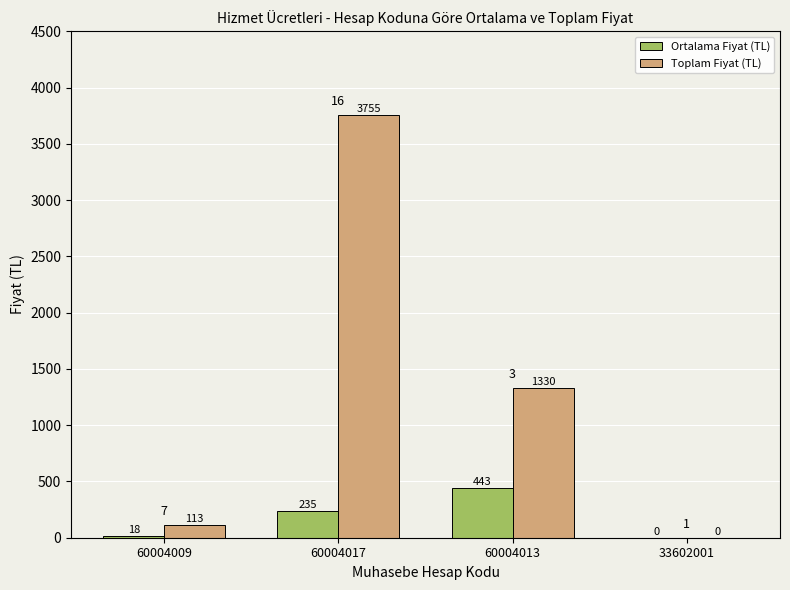

At which label does Toplam Fiyat (TL) reach its peak?

60004017